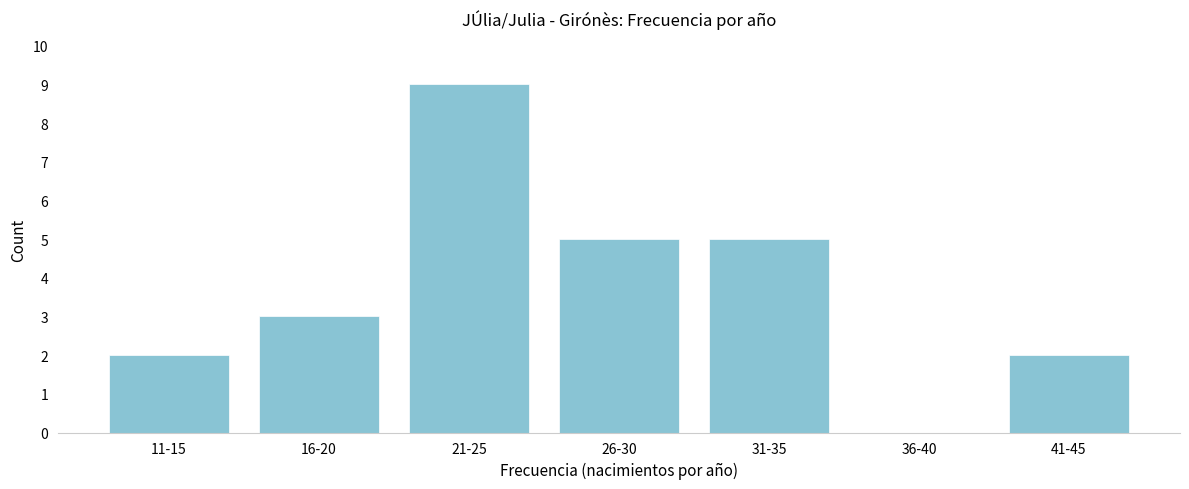

Reading right to left, what are all the values shown in this chart?

41-45=2	36-40=0	31-35=5	26-30=5	21-25=9	16-20=3	11-15=2